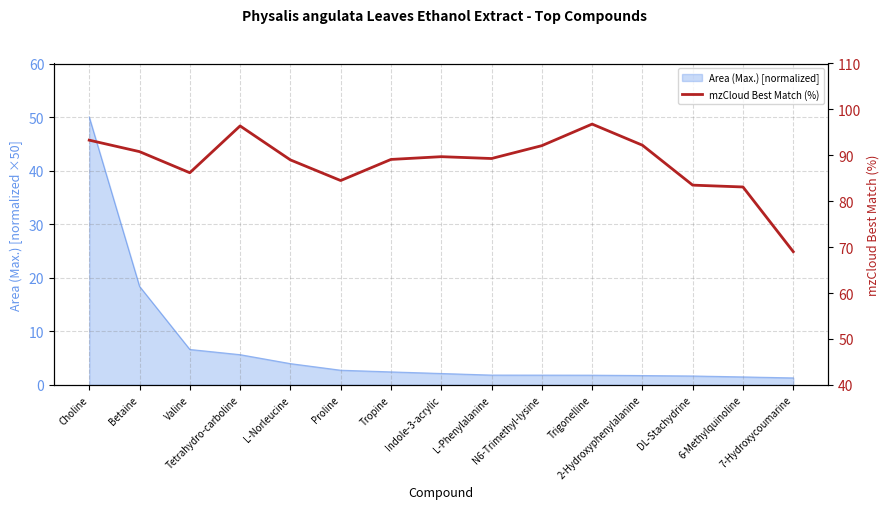

Is it true that the value at Betaine is 154.3?

False